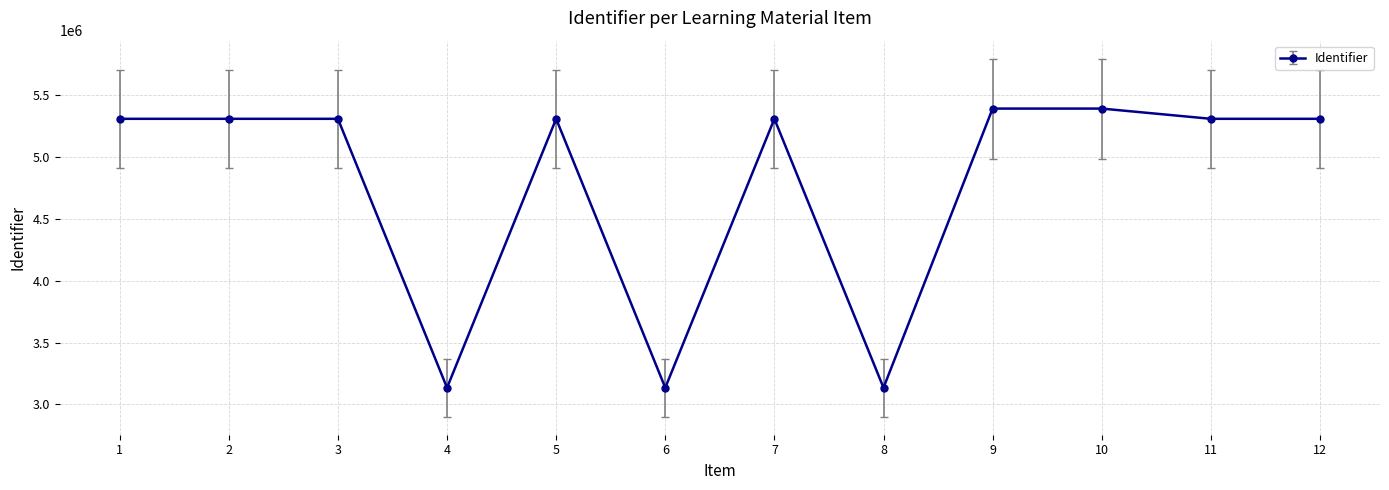

What is the sum of the values at 6 and 10?

8527484